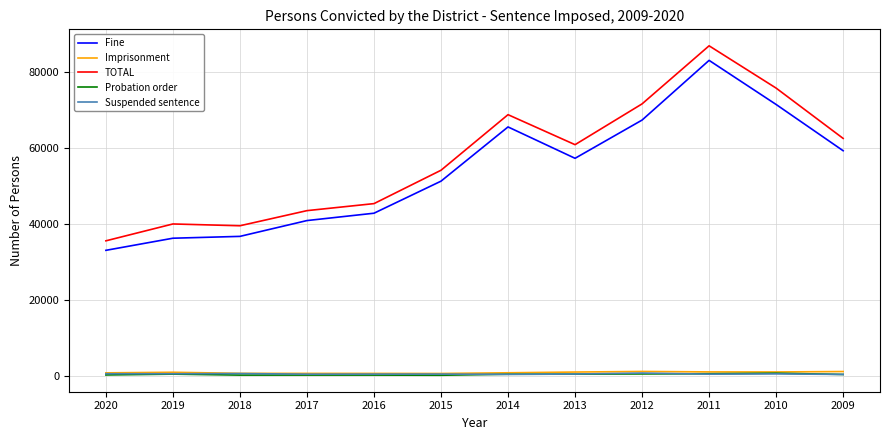

True or false: Fine and Probation order cross at least once.

False